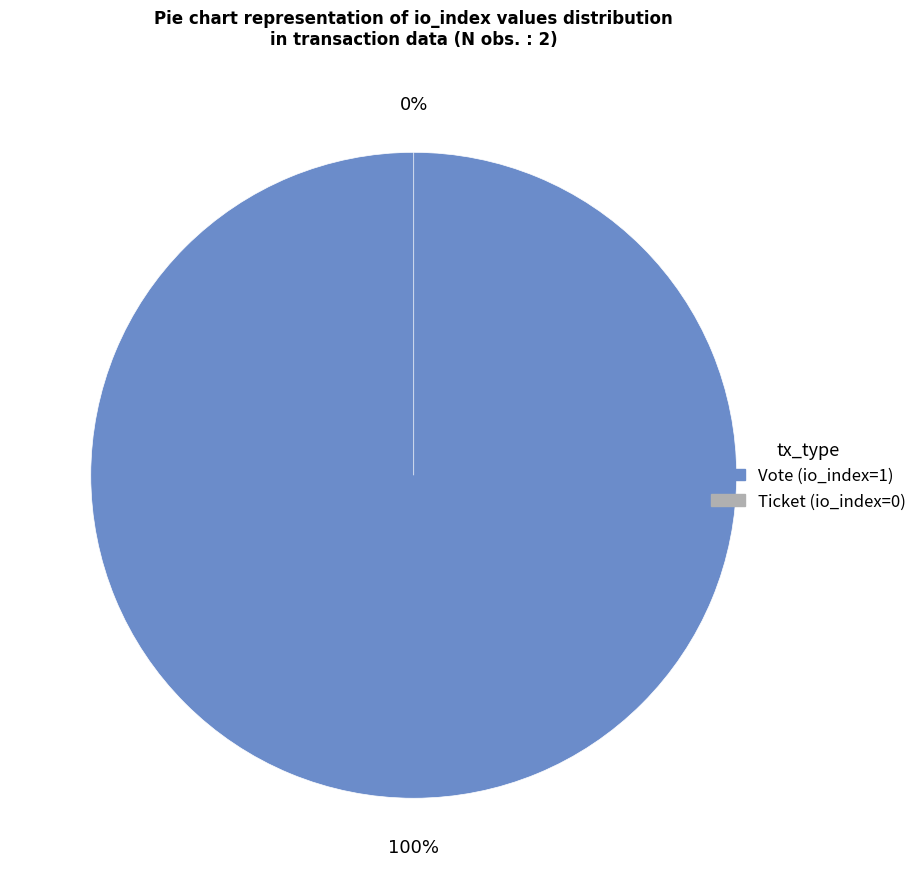

Which slice is the largest?

Vote (io_index=1)